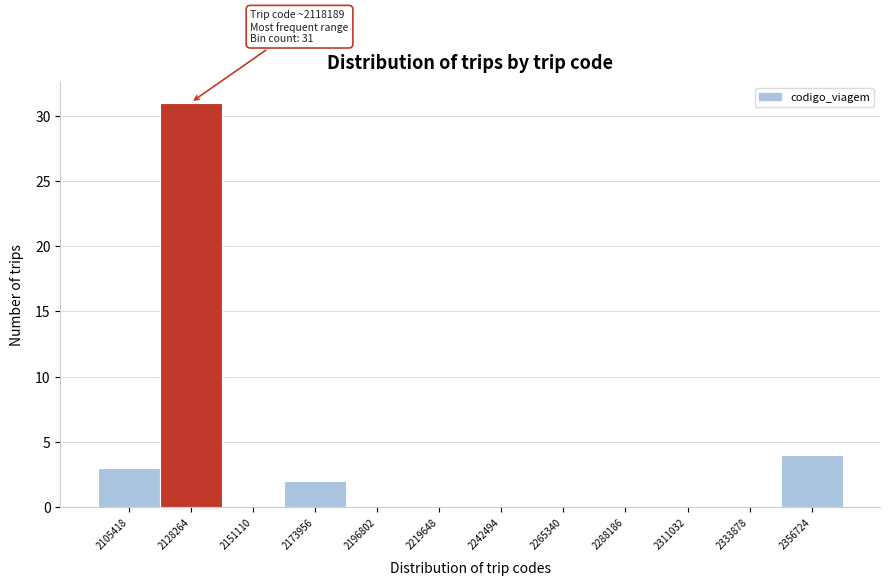

Over which range of the x-axis is the bar tallest?

2115000 to 2140000